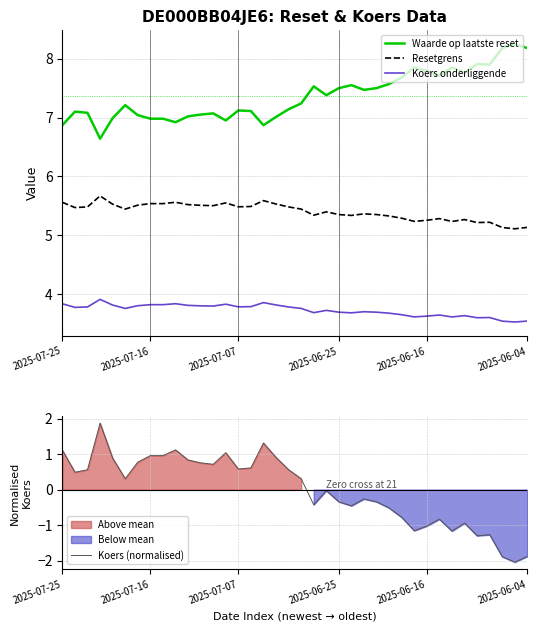

List the series in order of their overall mean, highest first.

Waarde op laatste reset, Resetgrens, Koers onderliggende, Koers (normalised)